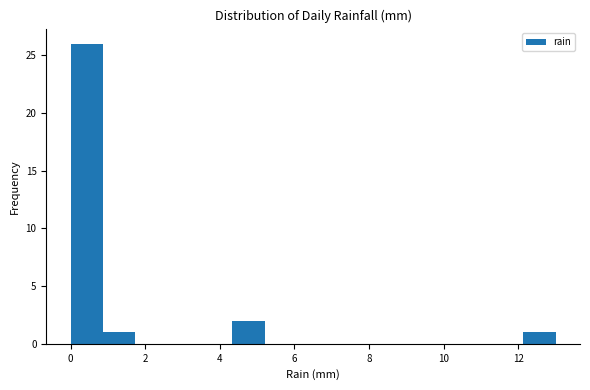

Over which range of the x-axis is the bar tallest?

0.0 to 0.8